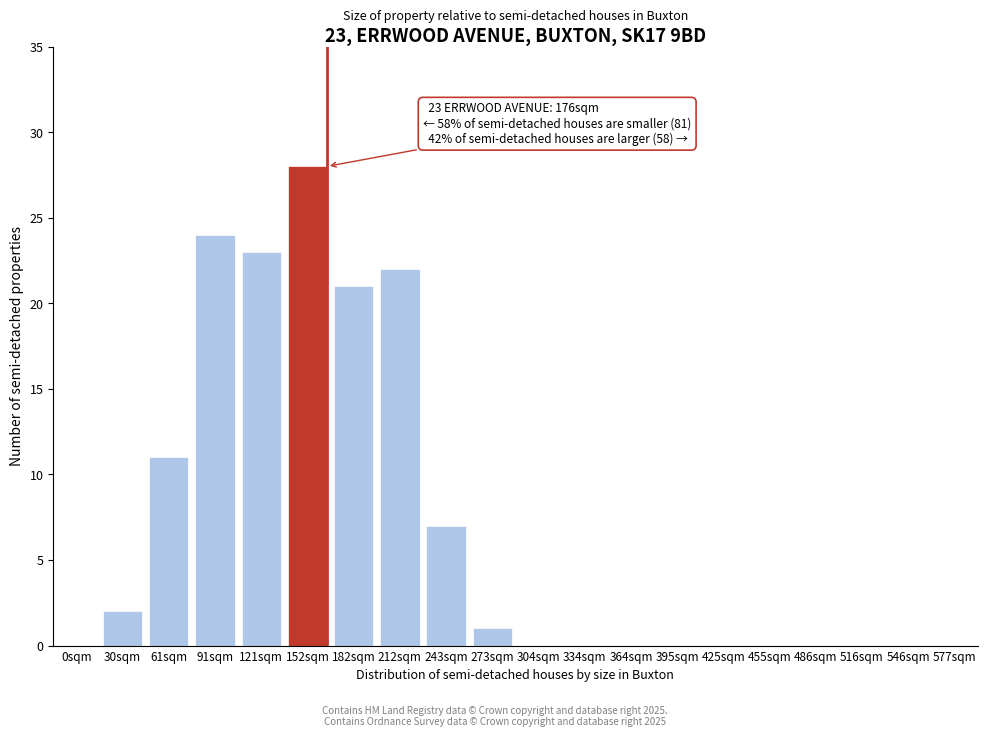

Reading right to left, what are all the values shown in this chart?

577sqm=0	546sqm=0	516sqm=0	486sqm=0	455sqm=0	425sqm=0	395sqm=0	364sqm=0	334sqm=0	304sqm=0	273sqm=1	243sqm=7	212sqm=22	182sqm=21	152sqm=28	121sqm=23	91sqm=24	61sqm=11	30sqm=2	0sqm=0